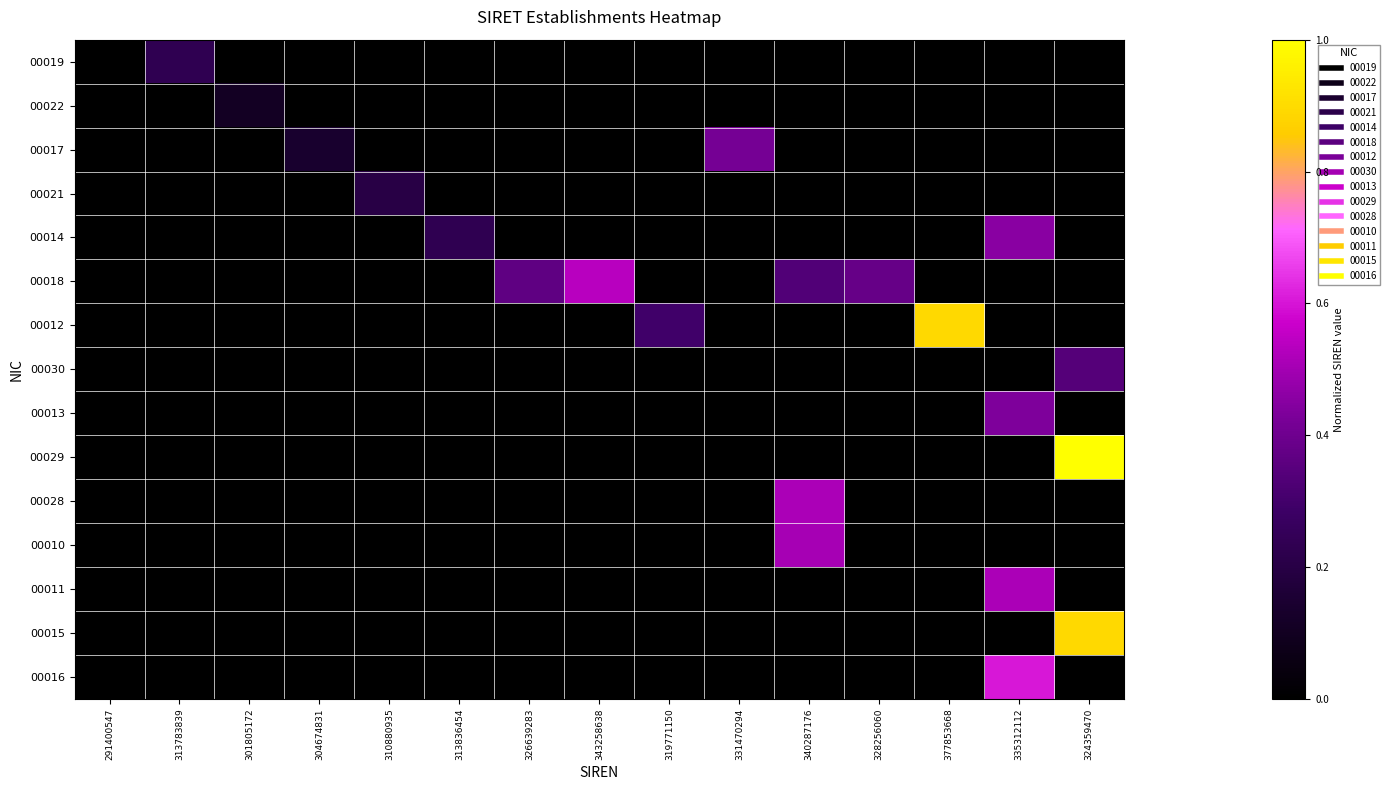

Which series has the largest total across all categories?

00018